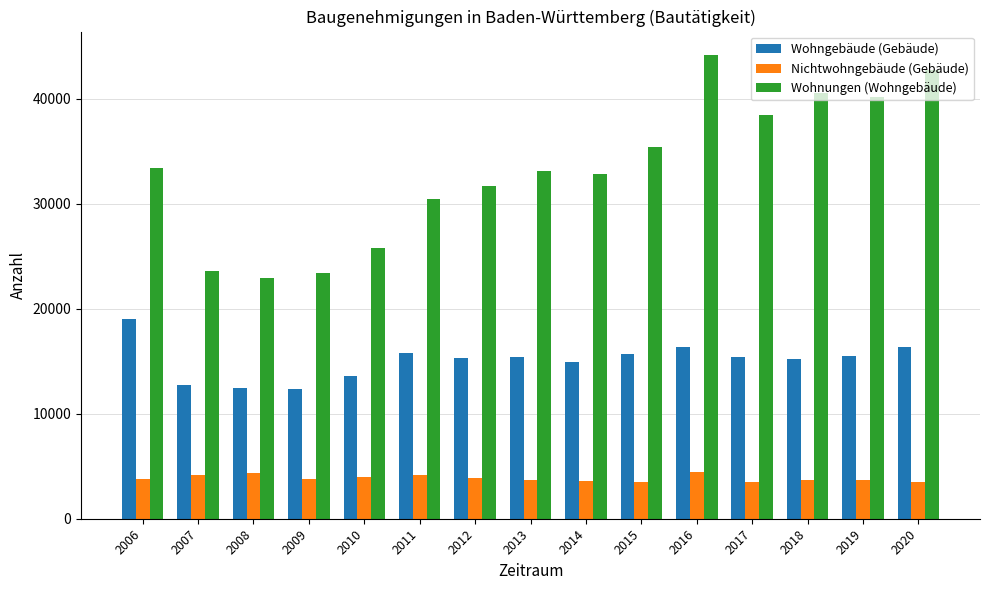

What is the spread (max minus min) of values at 2010?

21823